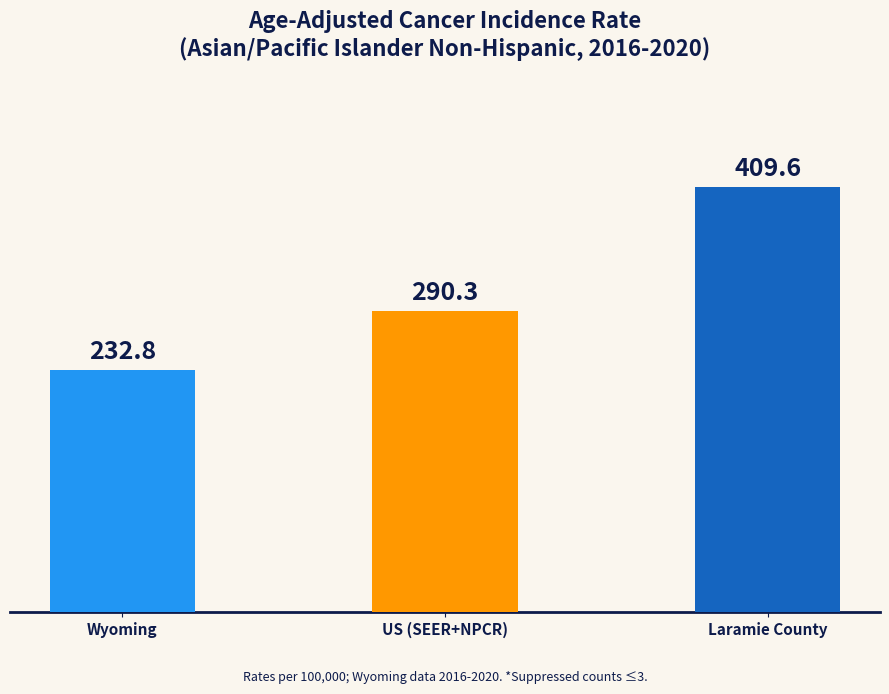

What is the average value?

310.9